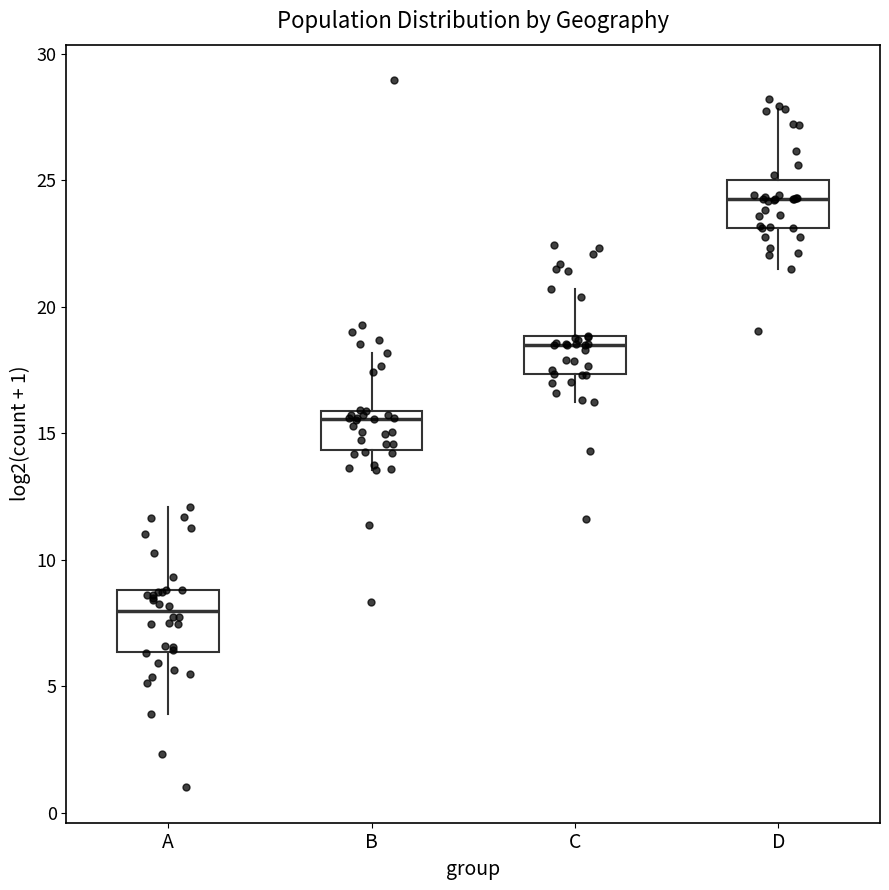

Which box's median line is the highest?

D